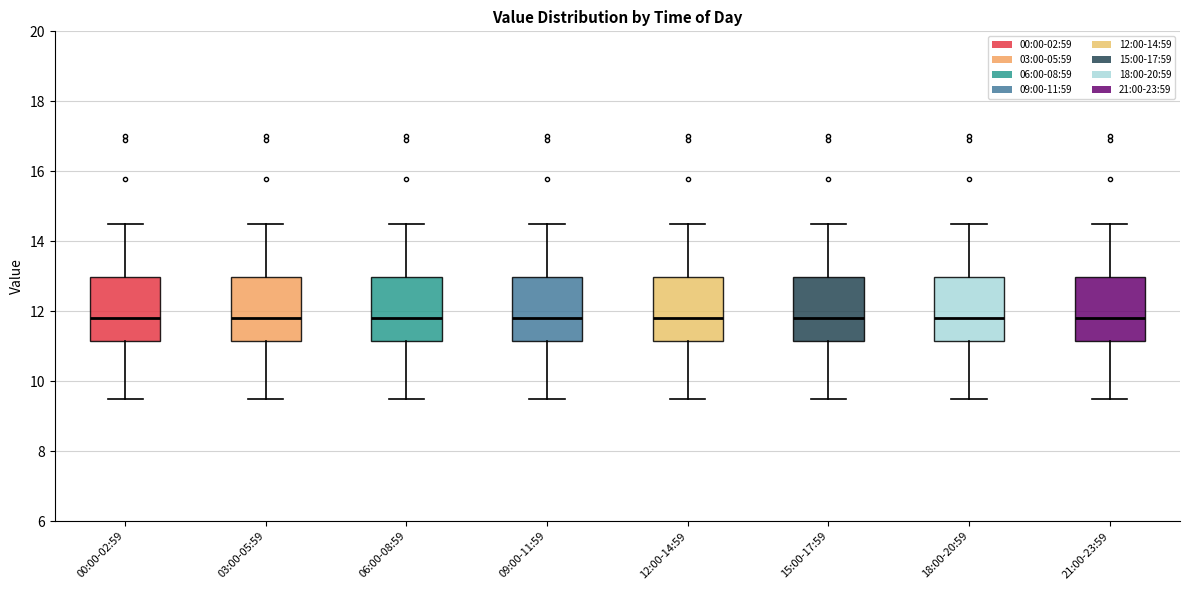

Reading left to right, read every box against the y-axis: the position of its median line, the range the box covers, and the ends of its whiskers. The values are not printed on the chart, so give them approximately, as read against the axis.

00:00-02:59: median 11.8, box 11.2 to 13.0, whiskers 9.6 to 14.6
03:00-05:59: median 11.8, box 11.2 to 13.0, whiskers 9.6 to 14.6
06:00-08:59: median 11.8, box 11.2 to 13.0, whiskers 9.6 to 14.6
09:00-11:59: median 11.8, box 11.2 to 13.0, whiskers 9.6 to 14.6
12:00-14:59: median 11.8, box 11.2 to 13.0, whiskers 9.6 to 14.6
15:00-17:59: median 11.8, box 11.2 to 13.0, whiskers 9.6 to 14.6
18:00-20:59: median 11.8, box 11.2 to 13.0, whiskers 9.6 to 14.6
21:00-23:59: median 11.8, box 11.2 to 13.0, whiskers 9.6 to 14.6